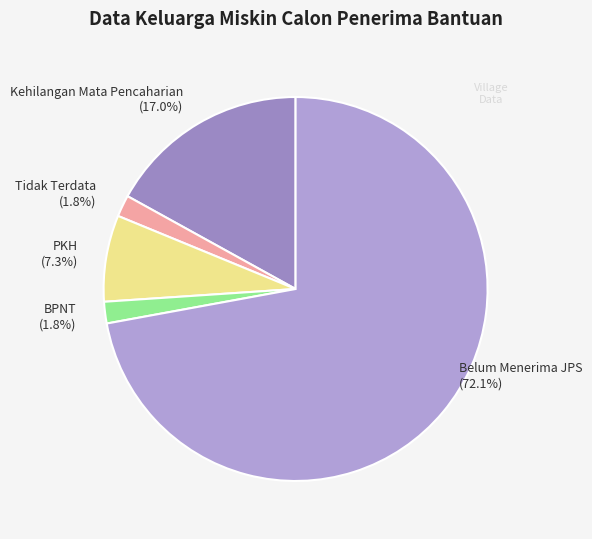

How many segments does this pie chart have?

5